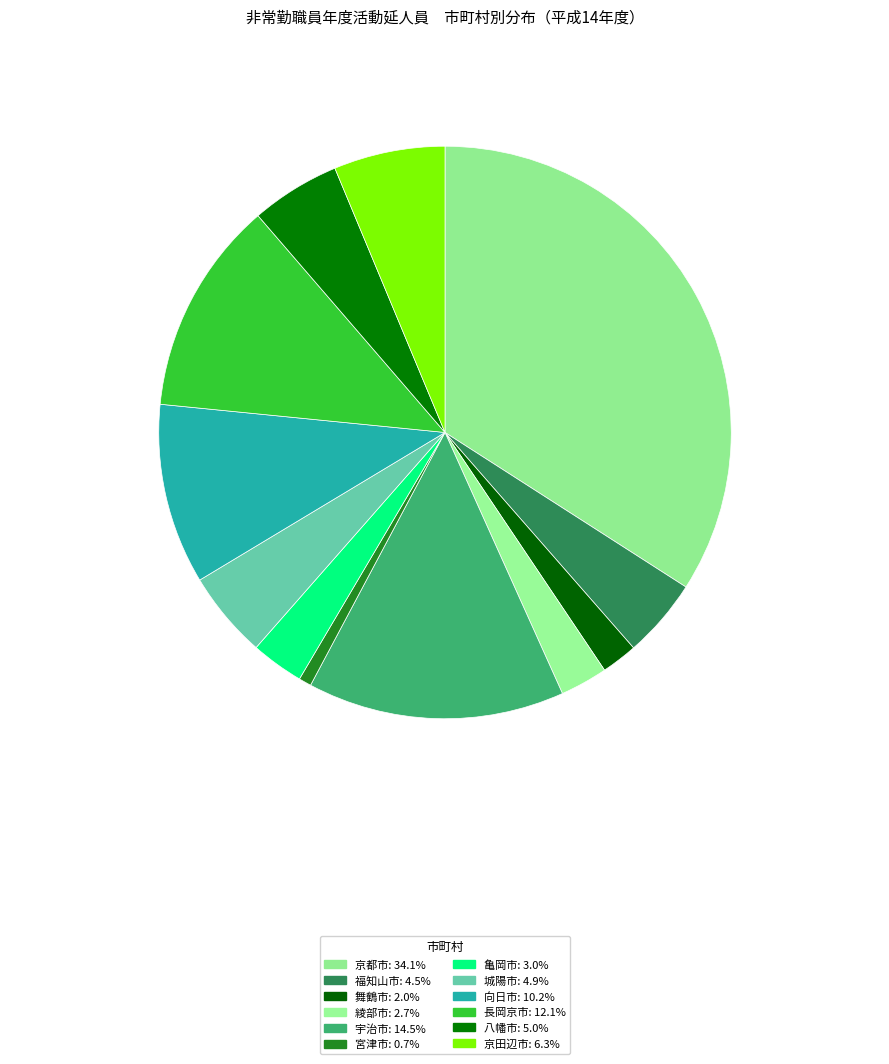

Does 長岡京市 account for over 50% of the chart?

No